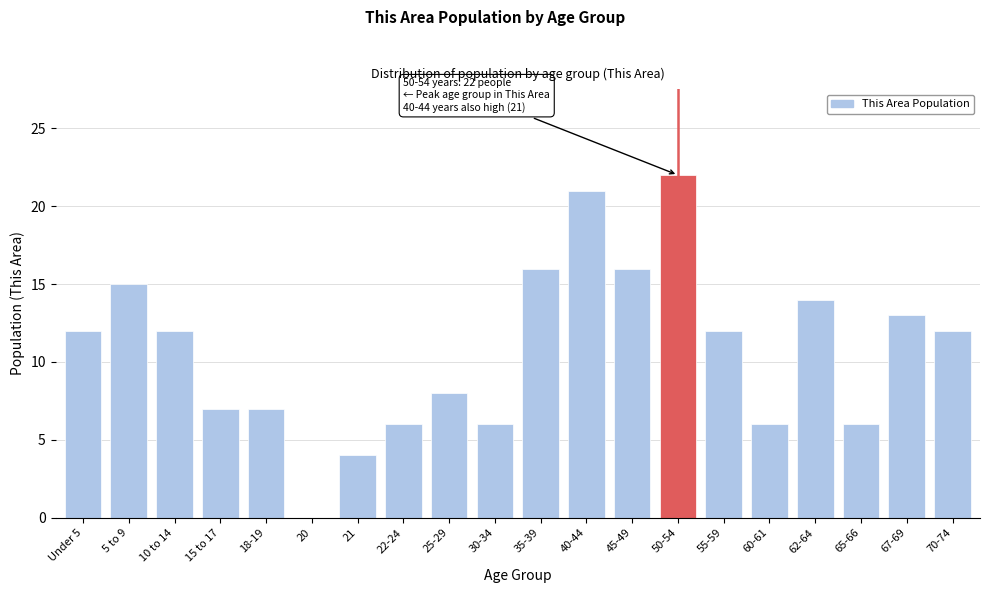

Reading left to right, transcribe all the data shown in this chart.

Under 5=12	5 to 9=15	10 to 14=12	15 to 17=7	18-19=7	20=0	21=4	22-24=6	25-29=8	30-34=6	35-39=16	40-44=21	45-49=16	50-54=22	55-59=12	60-61=6	62-64=14	65-66=6	67-69=13	70-74=12